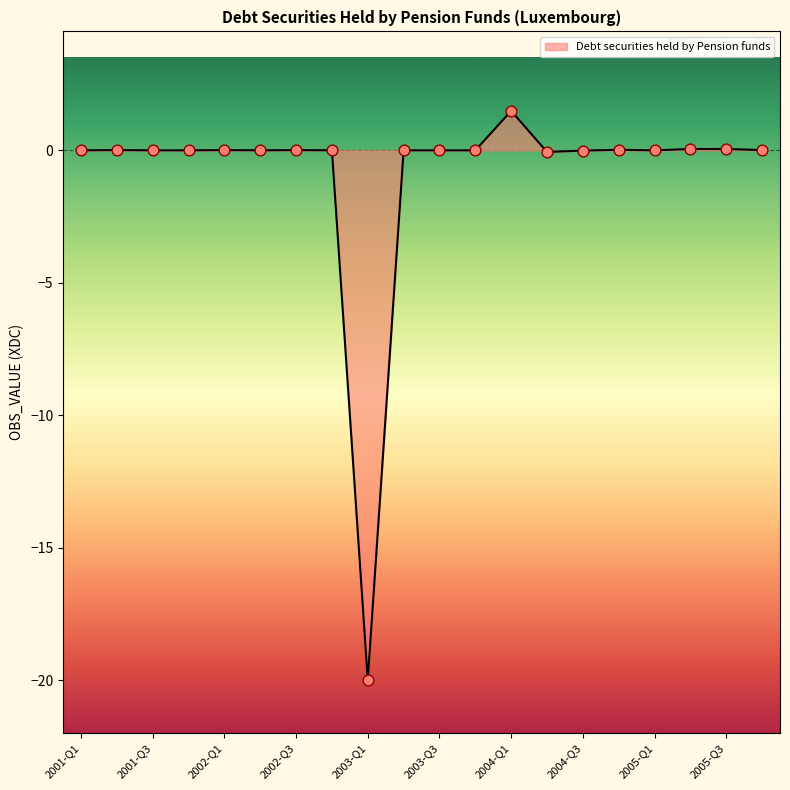

What is the smallest value displayed?

-20.0